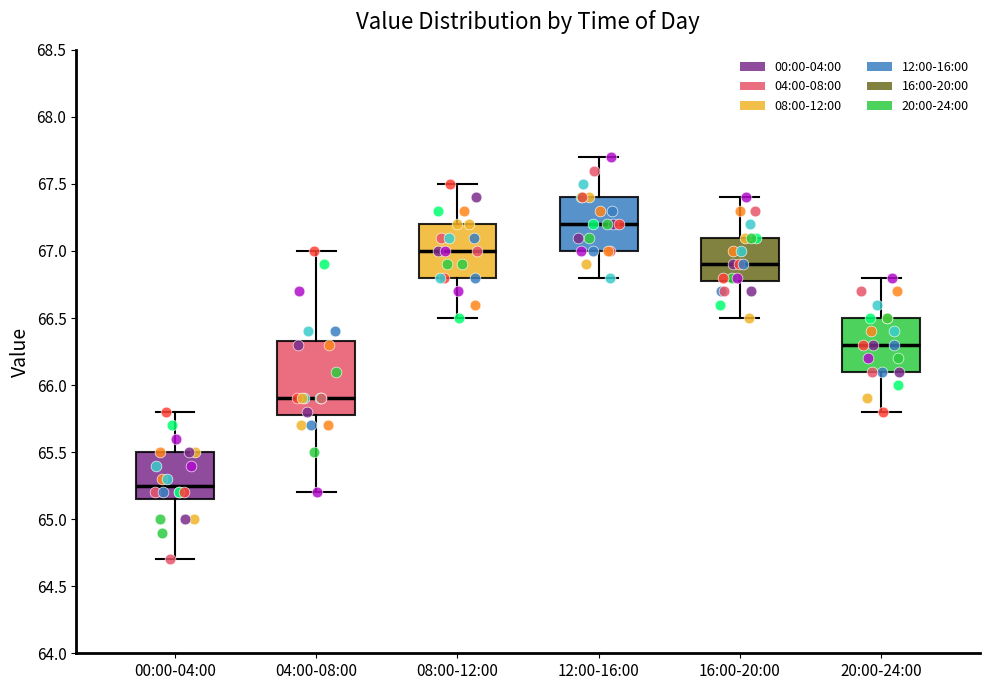

Reading left to right, transcribe this box plot: for each box, give where its median line is, the range the box spans, and where its two whiskers end, as read against the y-axis. The values are not printed on the chart, so give them approximately, as read against the axis.

00:00-04:00: median 65.25, box 65.15 to 65.50, whiskers 64.70 to 65.80
04:00-08:00: median 65.90, box 65.80 to 66.35, whiskers 65.20 to 67.00
08:00-12:00: median 67.00, box 66.80 to 67.20, whiskers 66.50 to 67.50
12:00-16:00: median 67.20, box 67.00 to 67.40, whiskers 66.80 to 67.70
16:00-20:00: median 66.90, box 66.80 to 67.10, whiskers 66.50 to 67.40
20:00-24:00: median 66.30, box 66.10 to 66.50, whiskers 65.80 to 66.80